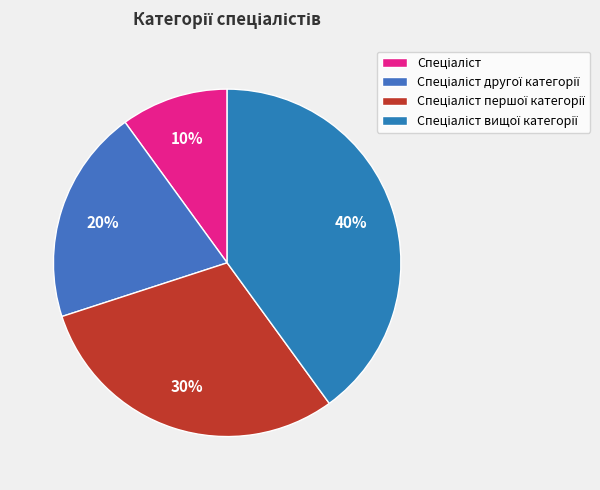

True or false: Спеціаліст вищої категорії accounts for 31% of the total.

False